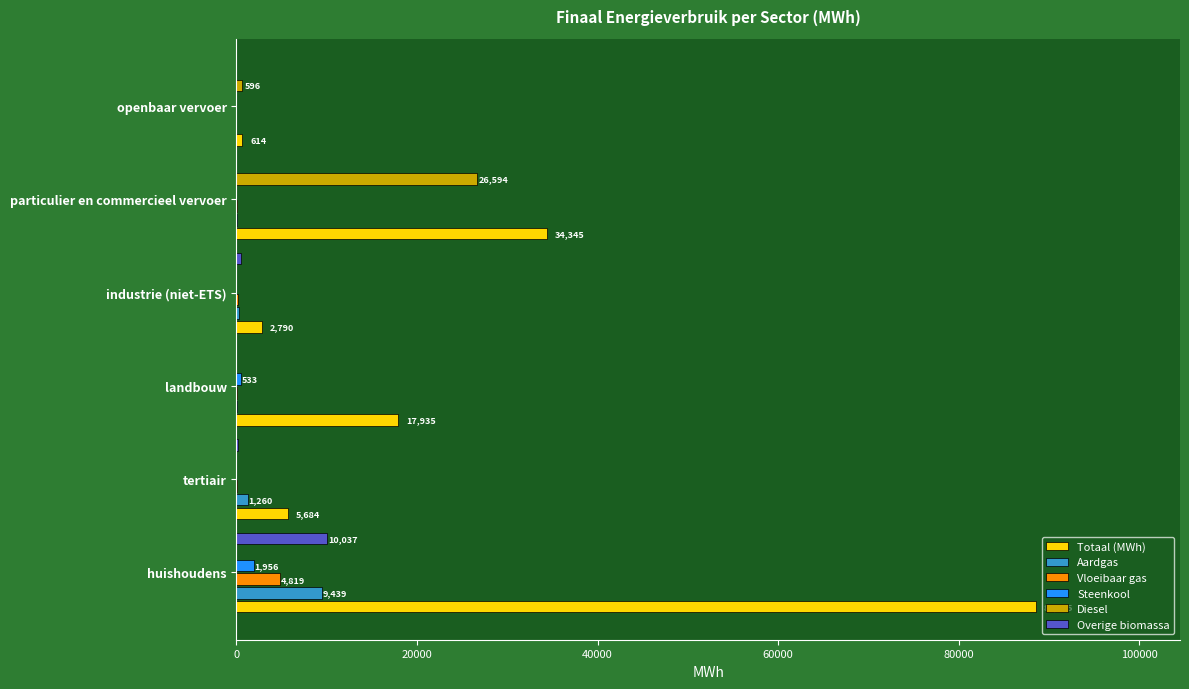

Which category has the highest value in the Totaal (MWh) series?

huishoudens